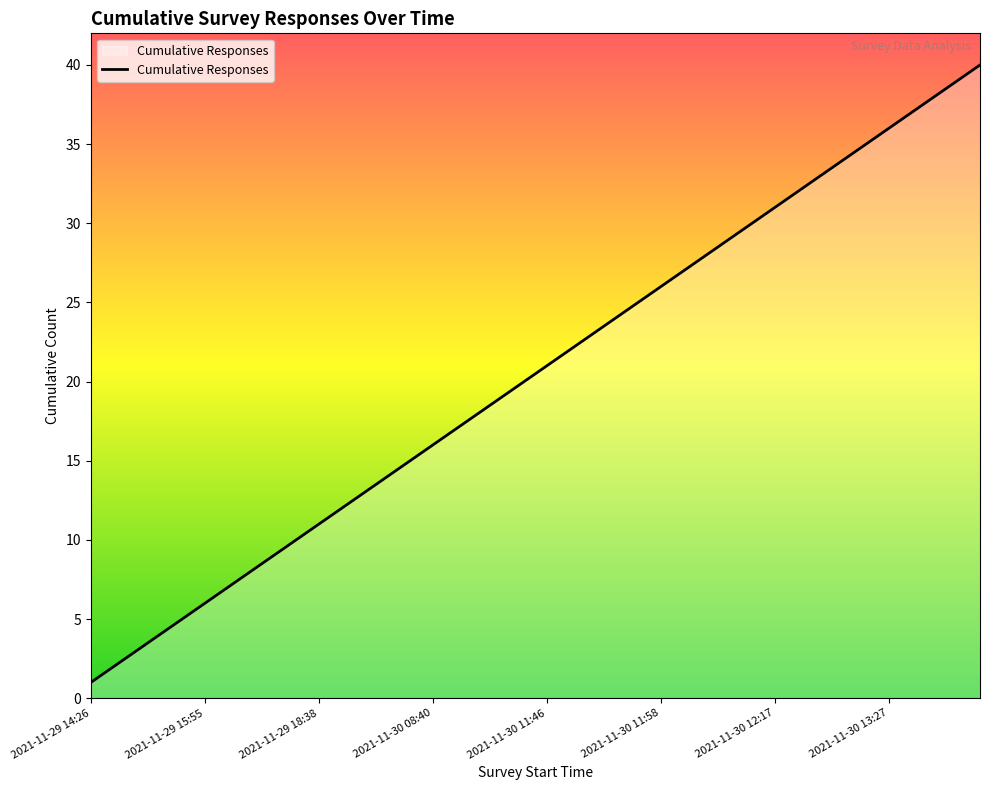

Reading left to right, extract all data points from this chart.

1	2	3	4	5	6	7	8	9	10	11	12	13	14	15	16	17	18	19	20	21	22	23	24	25	26	27	28	29	30	31	32	33	34	35	36	37	38	39	40